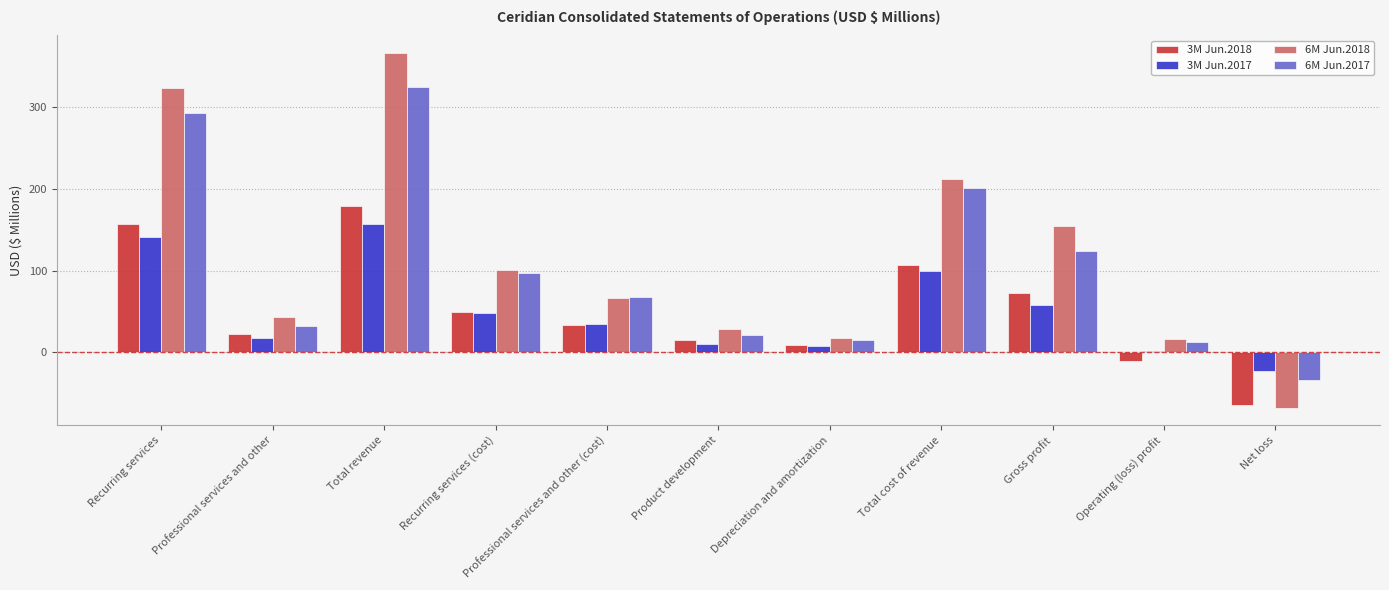

Is the value of 6M Jun.2018 at Operating (loss) profit greater than the value of 3M Jun.2018 at Recurring services (cost)?

No